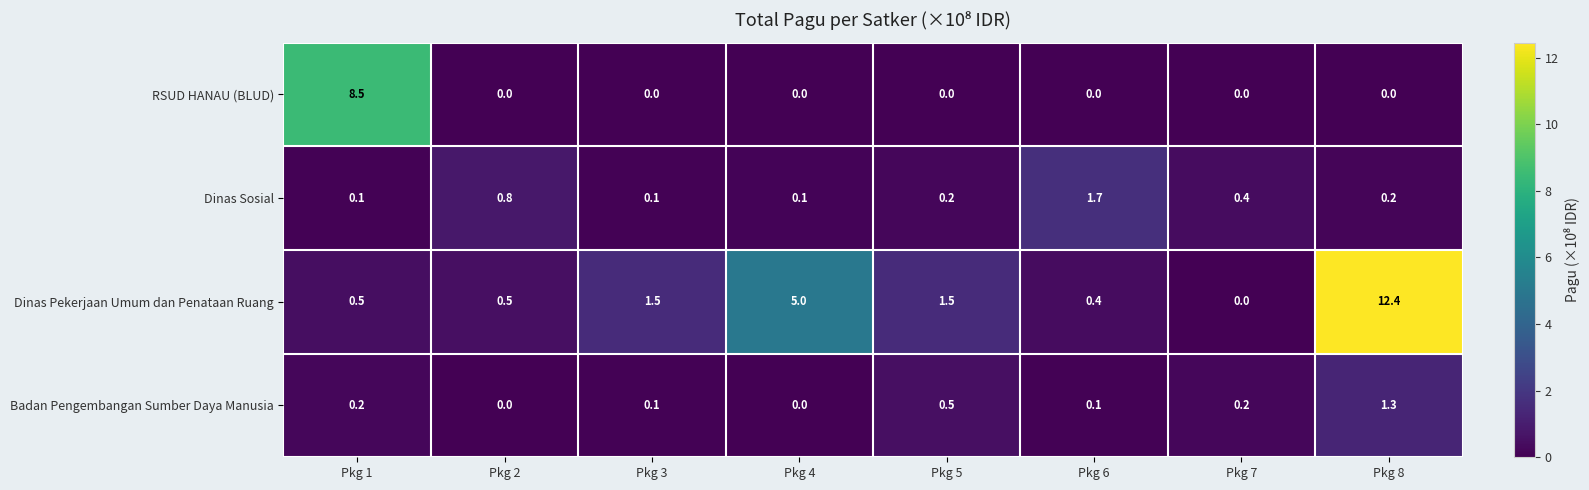

What is the maximum value shown in the chart?

12.4